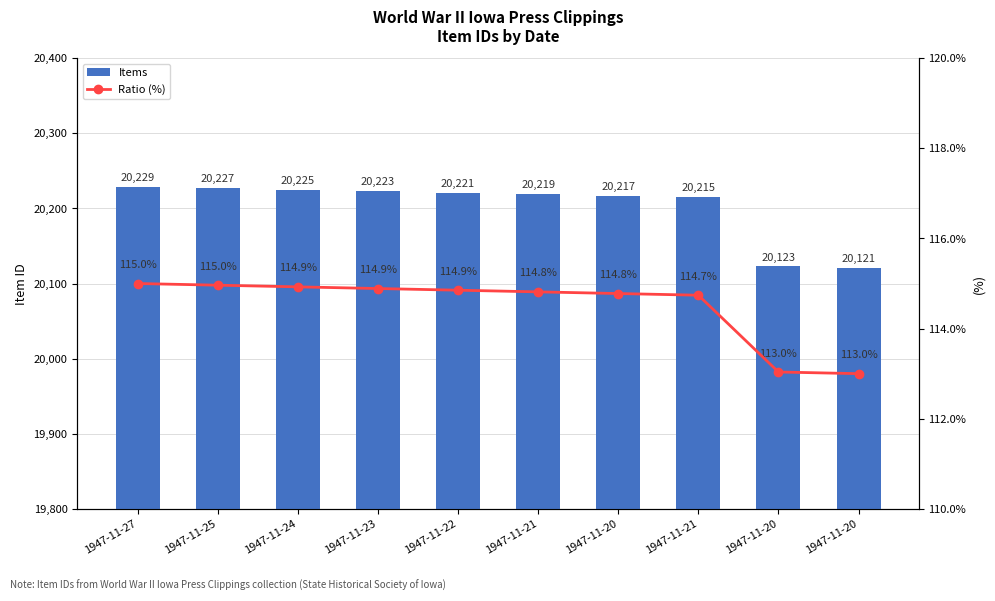

Is the value of Ratio (%) at 1947-11-20 greater than the value of Items at 1947-11-24?

No